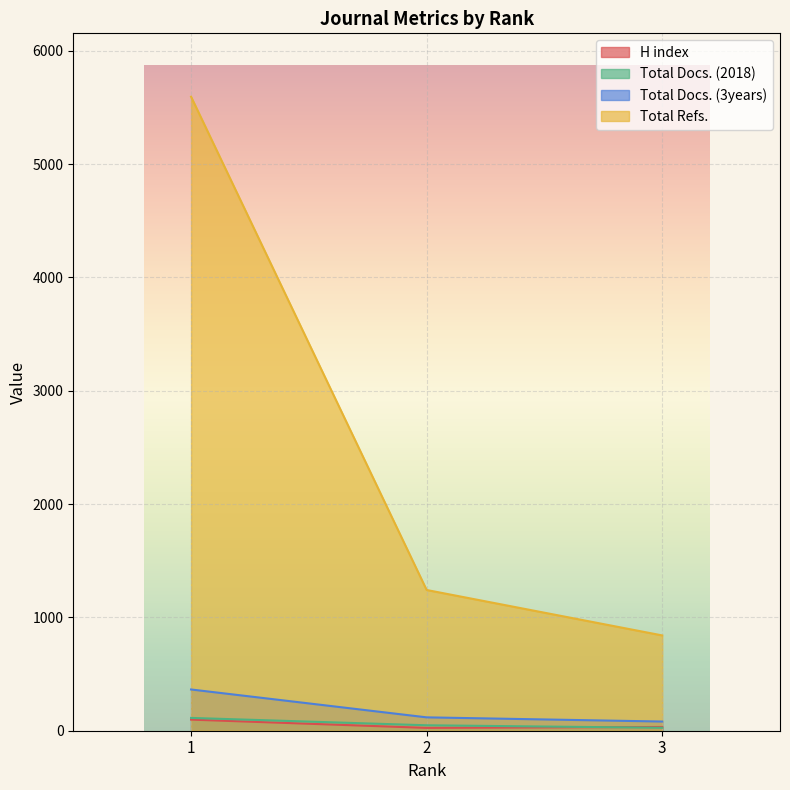

Reading left to right, extract all data points from this chart.

H index: 98	25	33
Total Docs. (2018): 113	48	26
Total Docs. (3years): 364	118	81
Total Refs.: 5595	1242	841